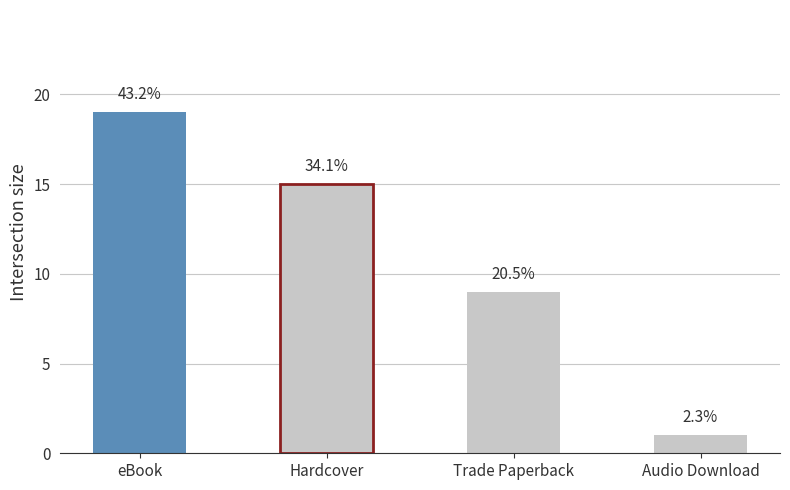

At which category does the chart reach its peak across all series?

eBook